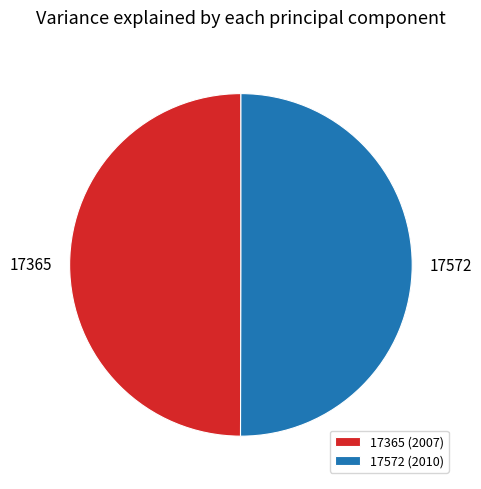

Combined, do 17365 (2007) and 17572 (2010) account for over 50%?

Yes